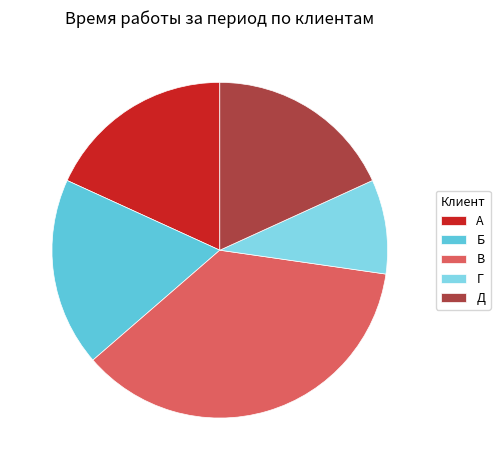

The В slice represents 42% of the pie. True or false?

False